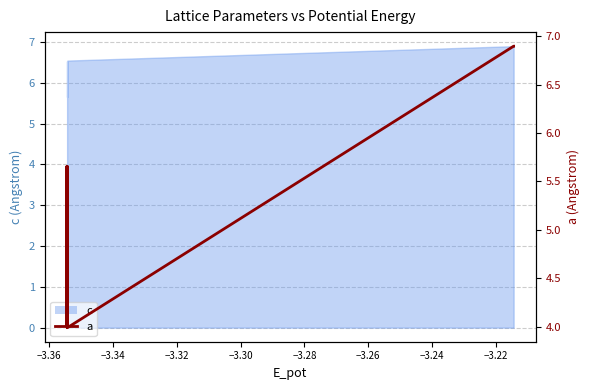

What is the average value?

5.4